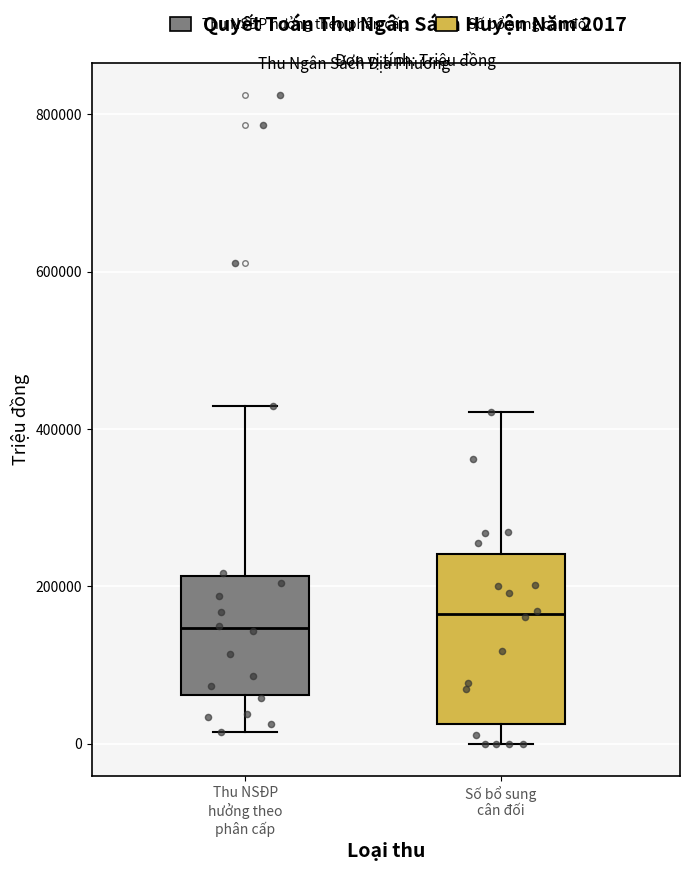

Where does the median line of the box for Thu NSĐP hưởng theo phân cấp sit on the y-axis? The values are not printed on the chart, so give them approximately, as read against the axis.

140000